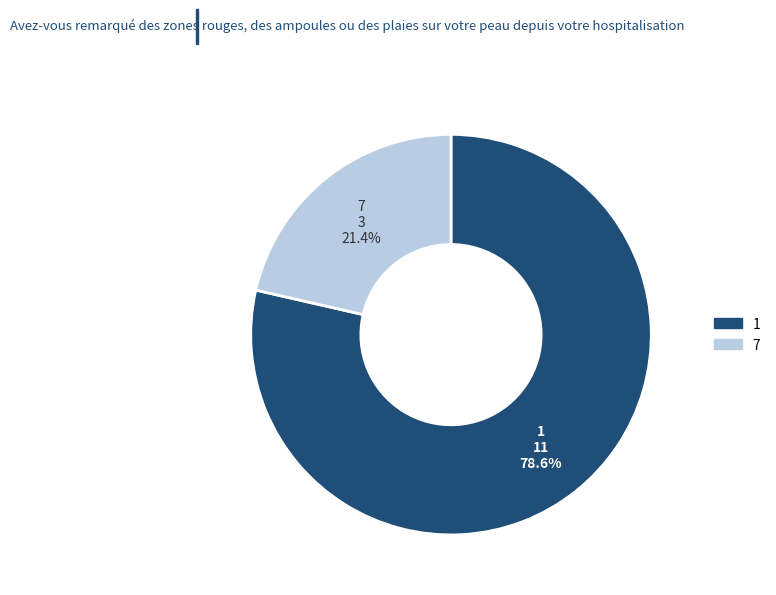

Is the sum of 7 and 1 greater than half?

Yes